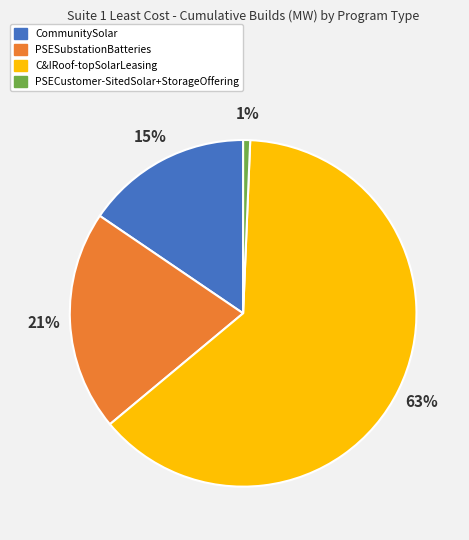

Rank the categories by value from lowest to highest.

PSECustomer-SitedSolar+StorageOffering, CommunitySolar, PSESubstationBatteries, C&IRoof-topSolarLeasing